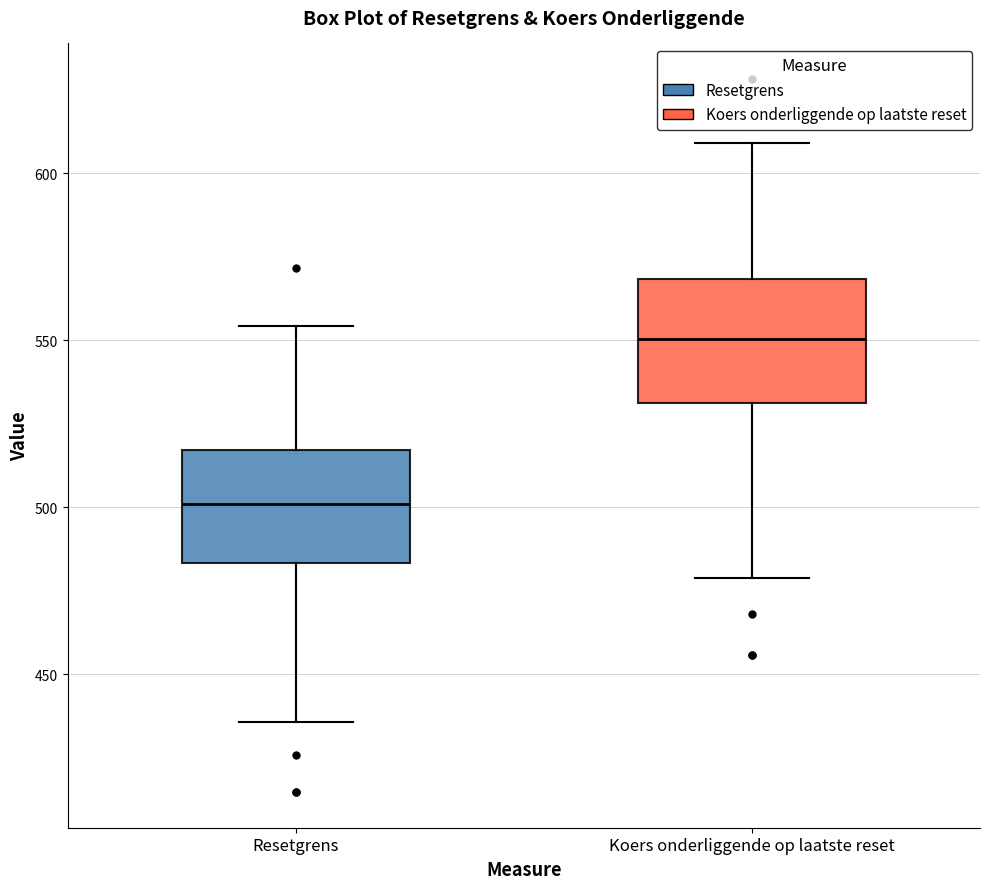

Reading left to right, transcribe this box plot: for each box, give where its median line is, the range the box spans, and where its two whiskers end, as read against the y-axis. The values are not printed on the chart, so give them approximately, as read against the axis.

Resetgrens: median 500, box 485 to 515, whiskers 435 to 555
Koers onderliggende op laatste reset: median 550, box 530 to 570, whiskers 480 to 610